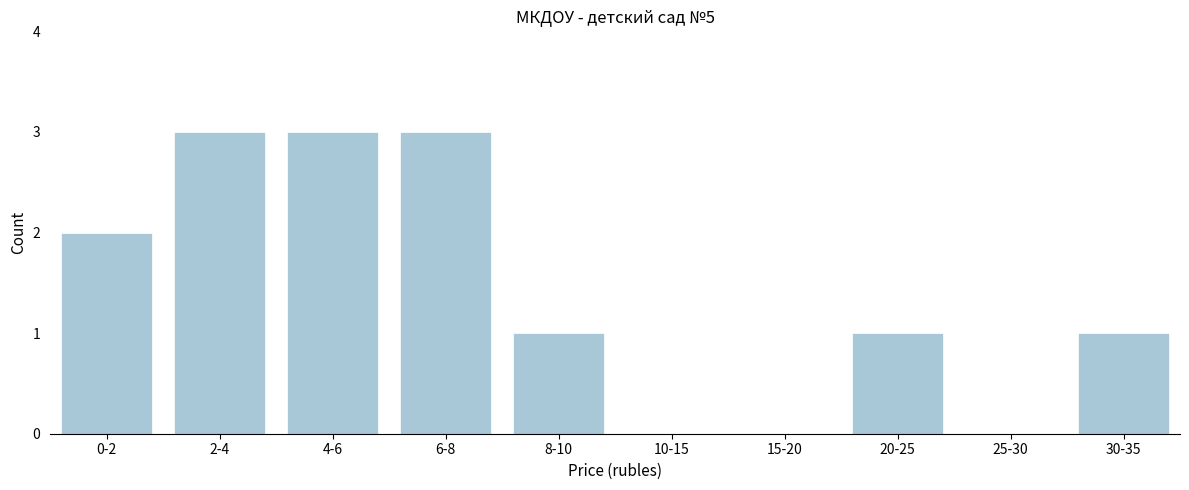

Reading left to right, transcribe all the data shown in this chart.

0-2=2	2-4=3	4-6=3	6-8=3	8-10=1	10-15=0	15-20=0	20-25=1	25-30=0	30-35=1